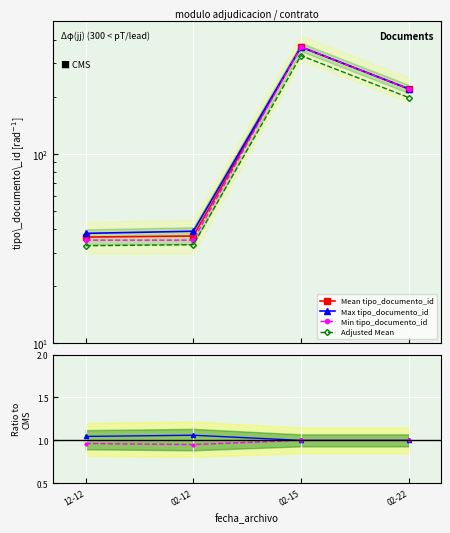

Is the value of Max ratio at 02-22 greater than the value of Min tipo_documento_id at 12-12?

No